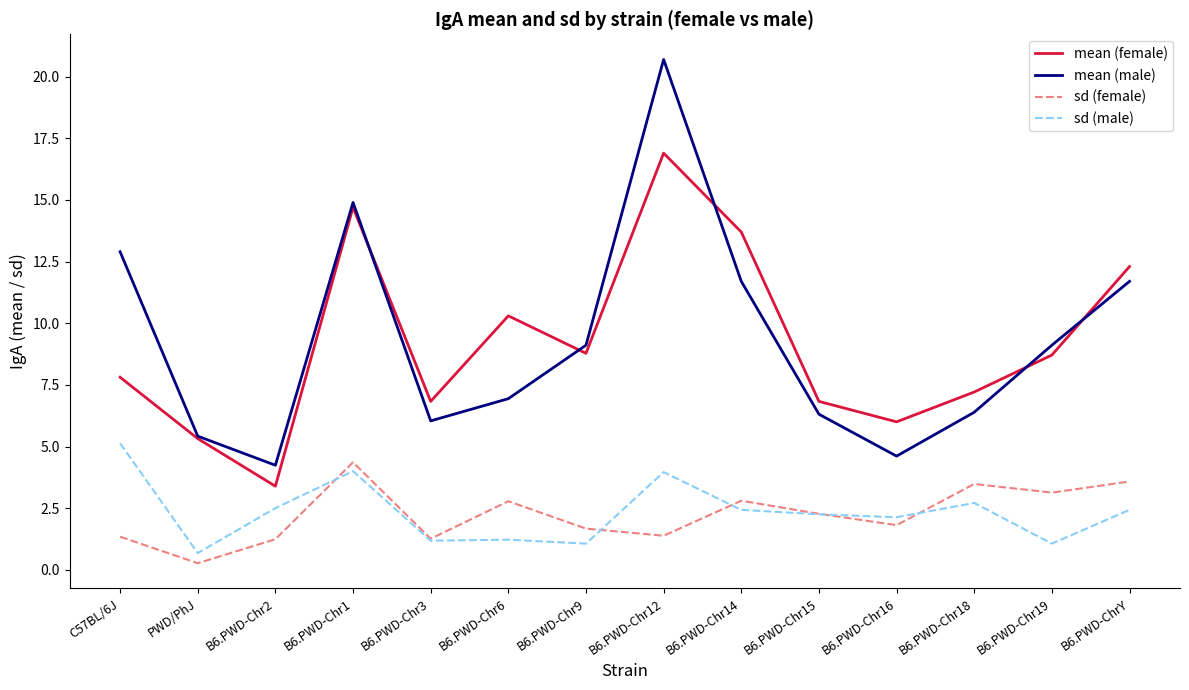

What is the lowest value of the mean (female) series?

3.4